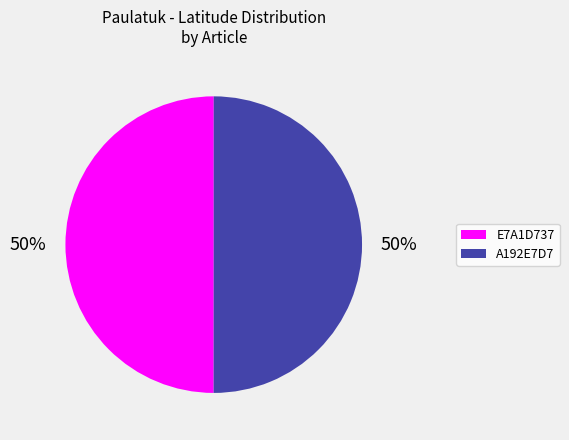

What is the ratio of the value at A192E7D7 to the value at E7A1D737?

1.0